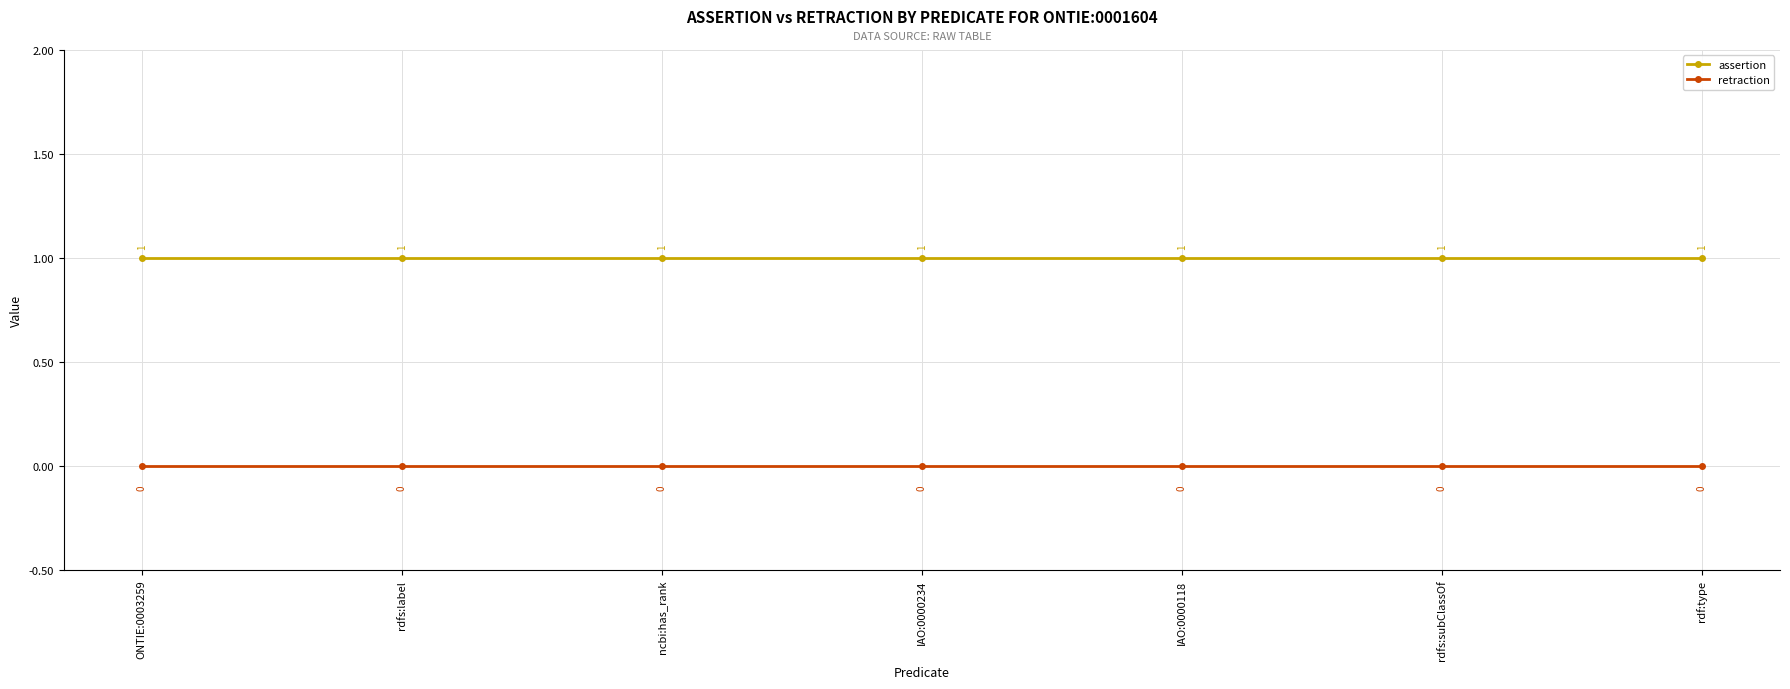

Reading left to right, extract all data points from this chart.

assertion: 1	1	1	1	1	1	1
retraction: 0	0	0	0	0	0	0